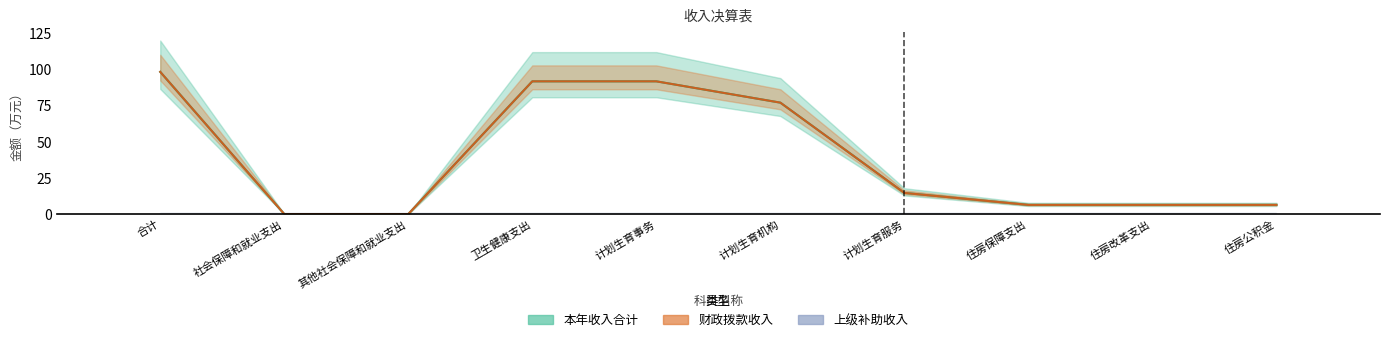

What is the label of the 3rd bar from the right?

住房保障支出